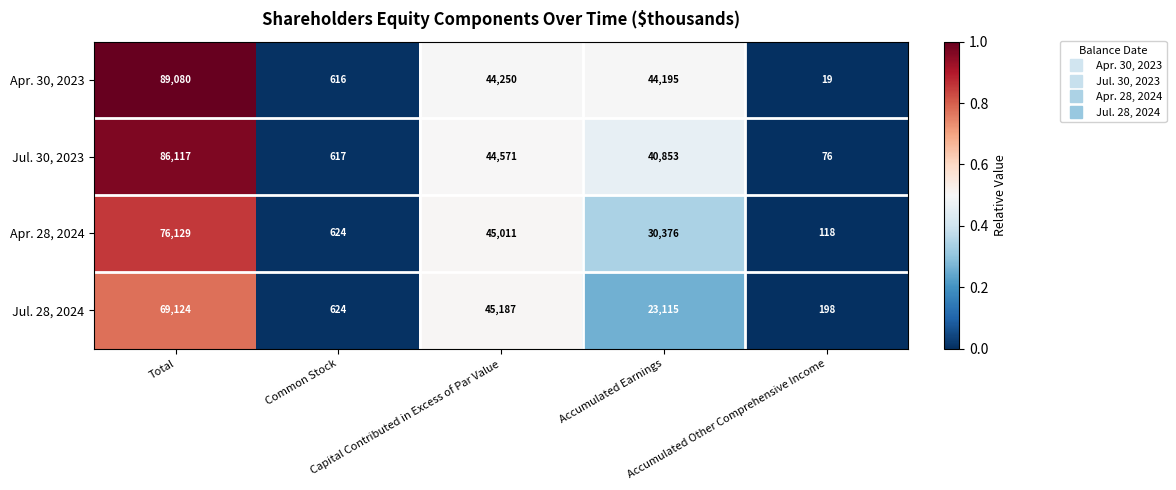

At how many categories does at least one series exceed 16366?

3